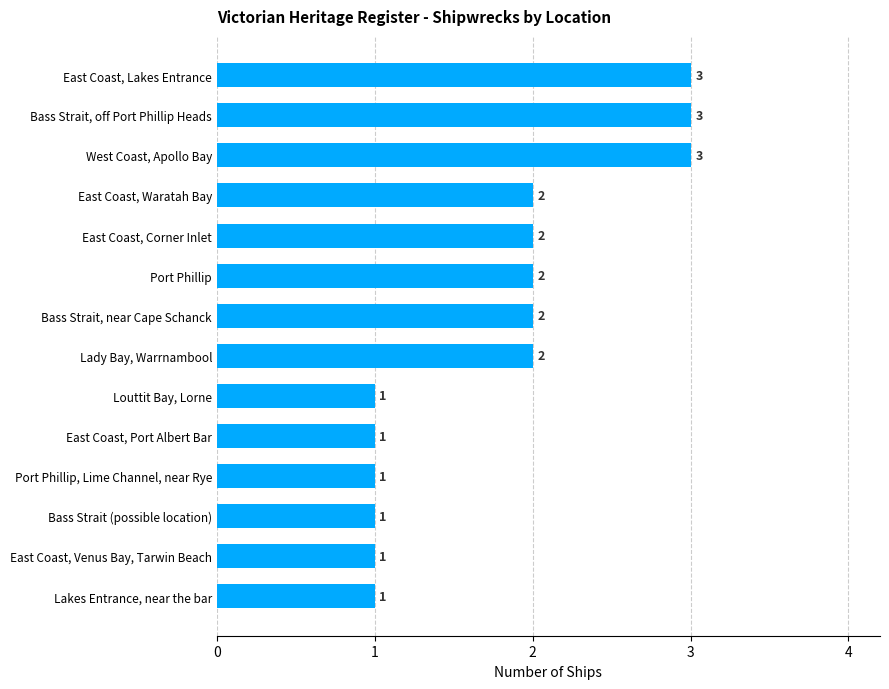

Are the bars horizontal?

Yes